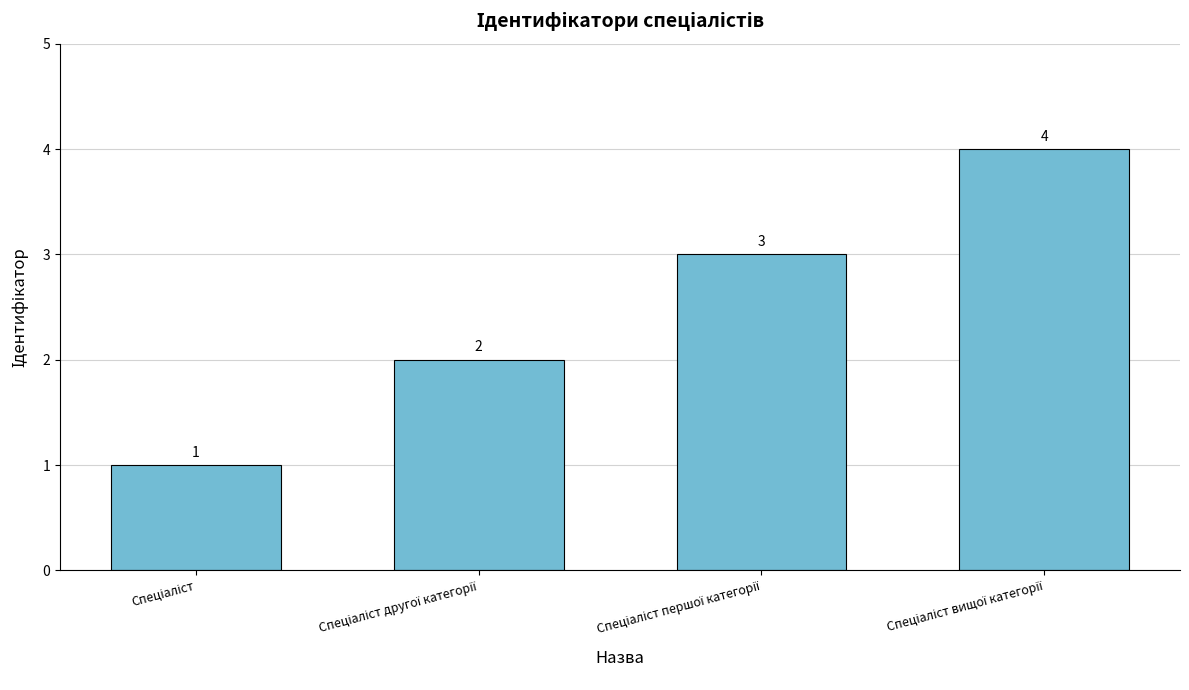

What is the maximum value shown in the chart?

4